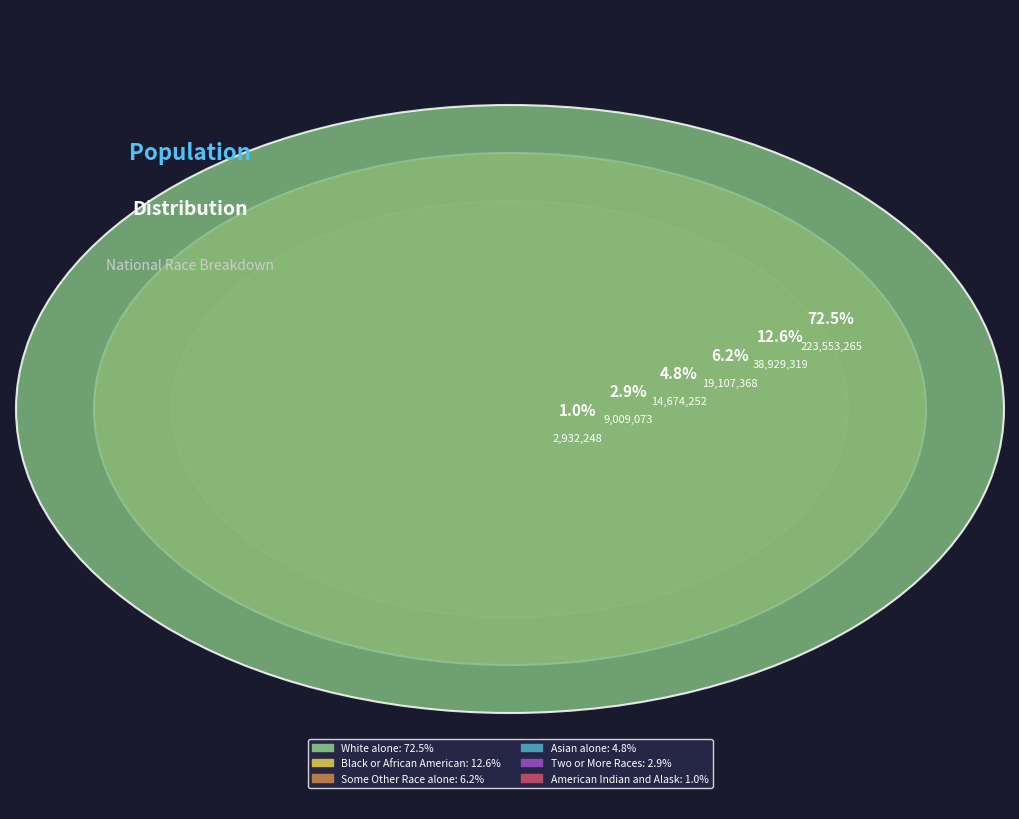

The Some Other Race alone slice represents 6% of the pie. True or false?

True